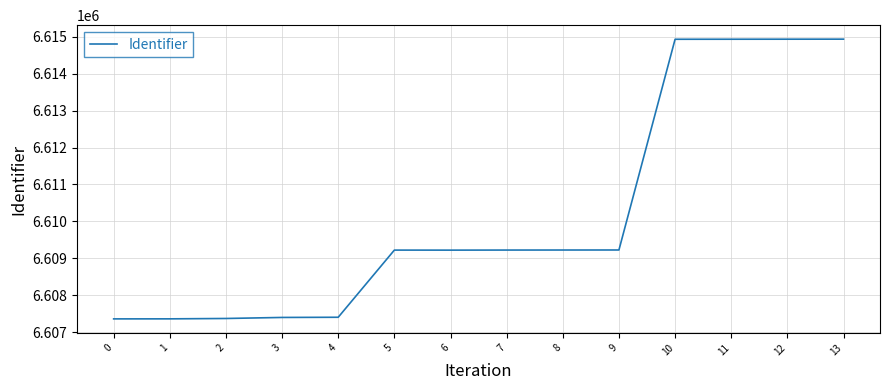

What is the change in value from 7 to 9?

+2